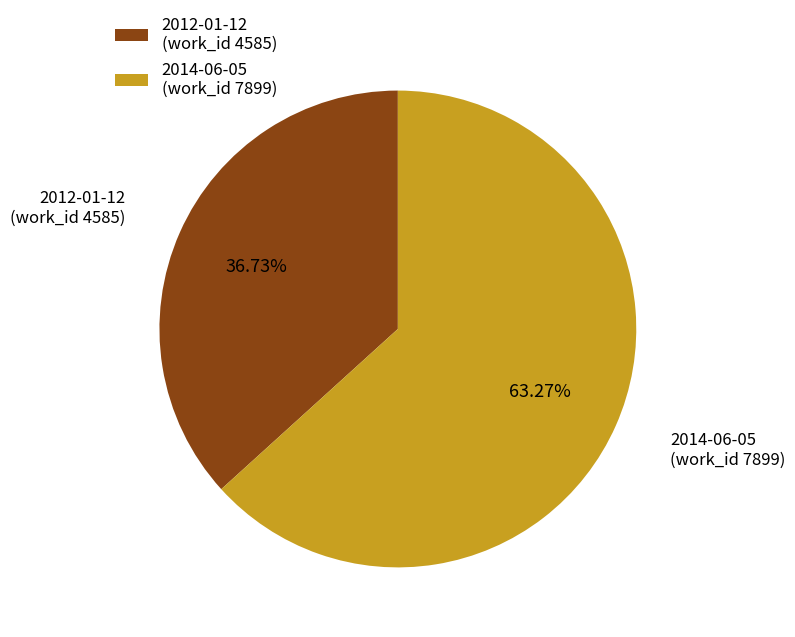

How many slices are in this pie chart?

2